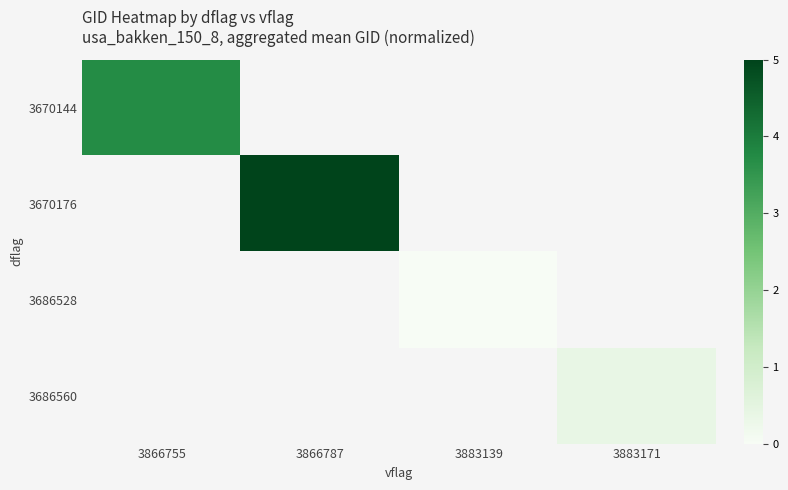

Between 3883139 and 3866787, which is larger?

3866787